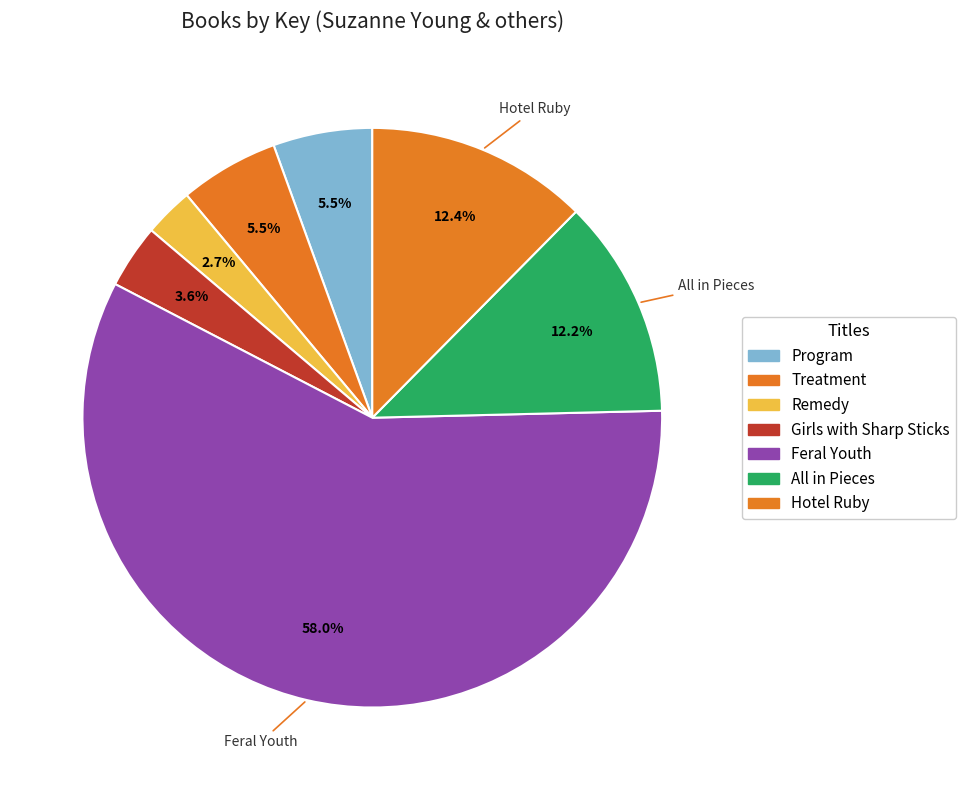

Count the number of slices in the pie.

7